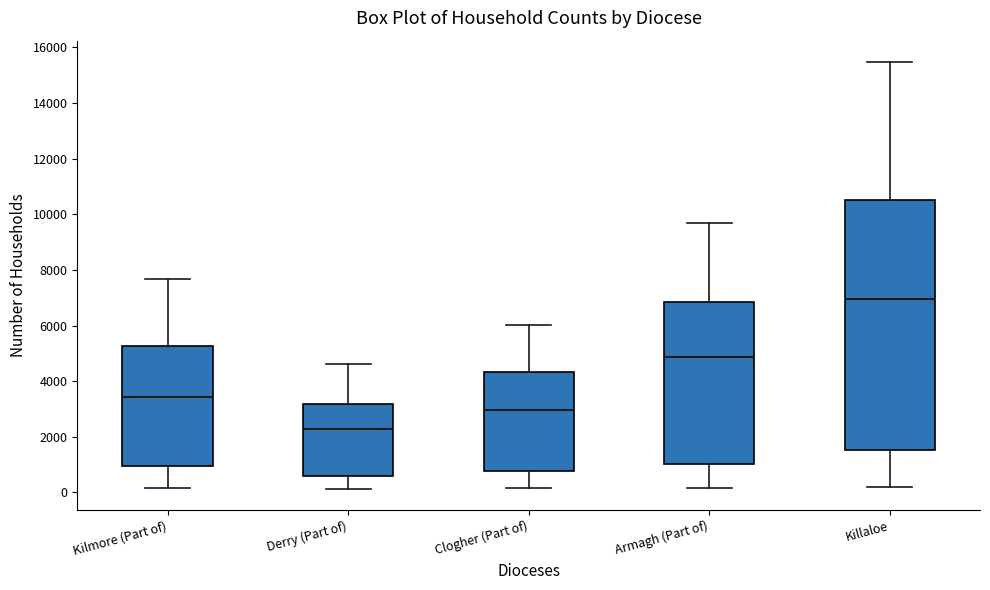

Which box's median line is the highest?

Killaloe